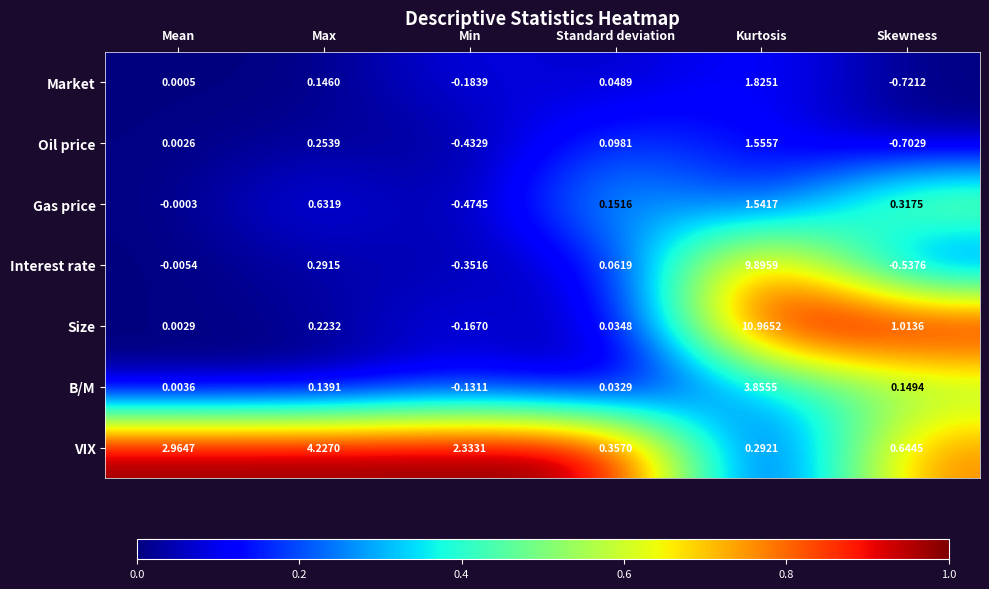

Which series has the widest spread of values?

Size